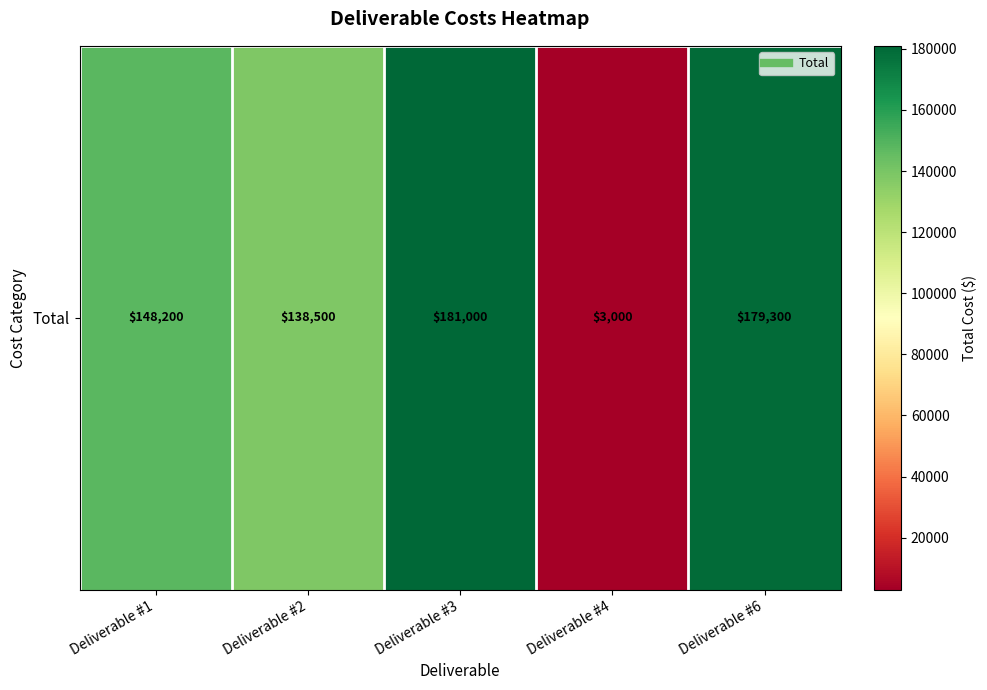

How many values are below 148200?

2